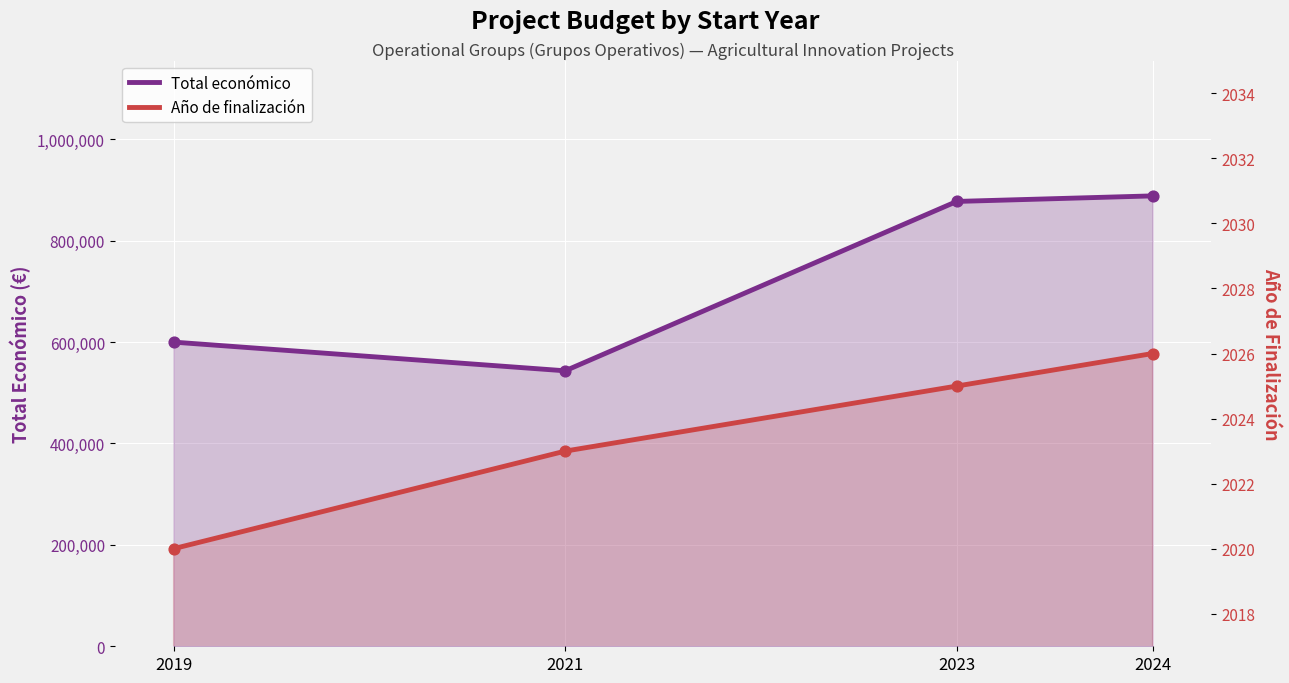

Which series contains the lowest Y value?

Año de finalización